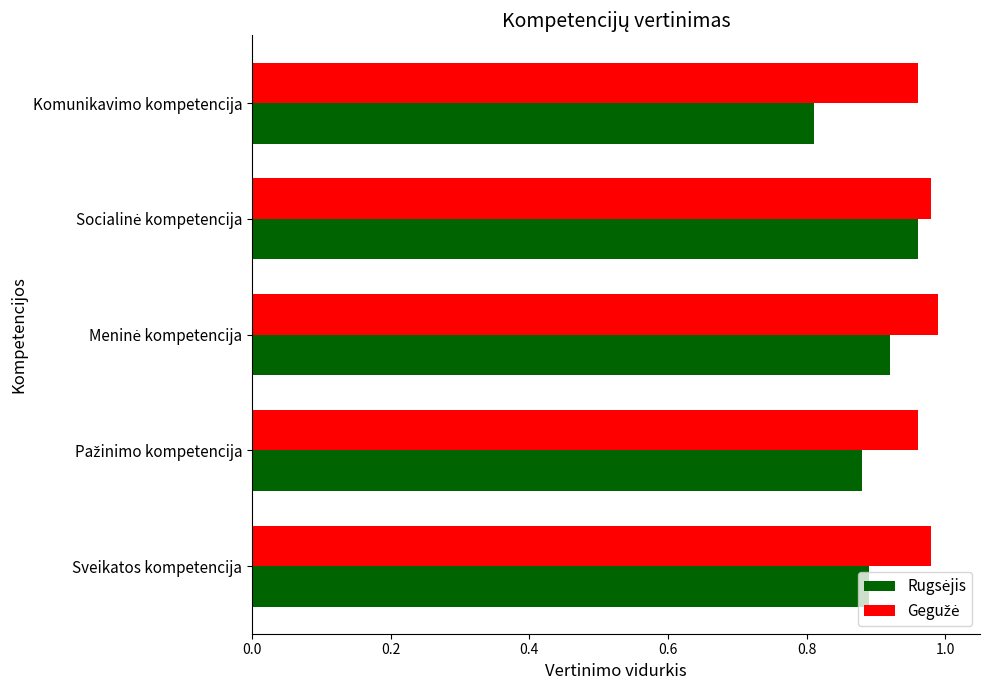

What is the total value across all series at Komunikavimo kompetencija?

1.8